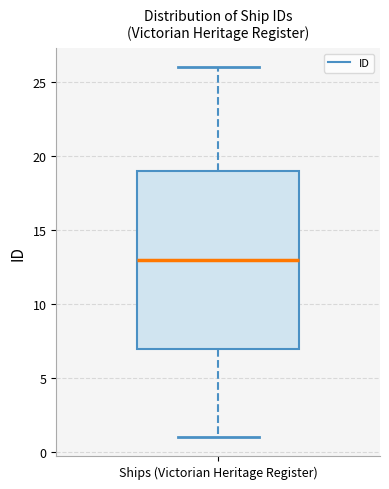

Transcribe this box plot: give where the median line is, the range the box spans, and where the two whiskers end, as read against the y-axis. The values are not printed on the chart, so give them approximately, as read against the axis.

median 13, box 7 to 19, whiskers 1 to 26